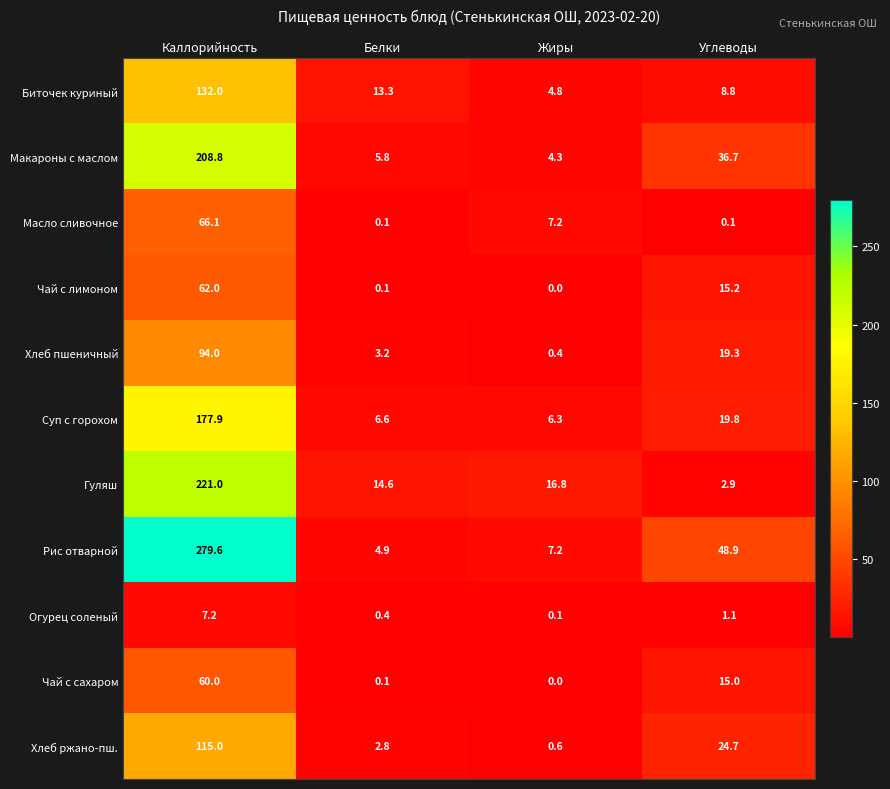

Which category has the highest value across all series?

Каллорийность